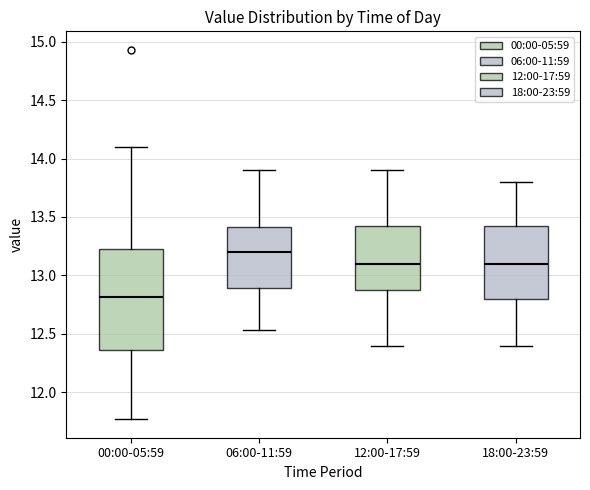

Where does the median line of the box for 18:00-23:59 sit on the y-axis? The values are not printed on the chart, so give them approximately, as read against the axis.

13.10